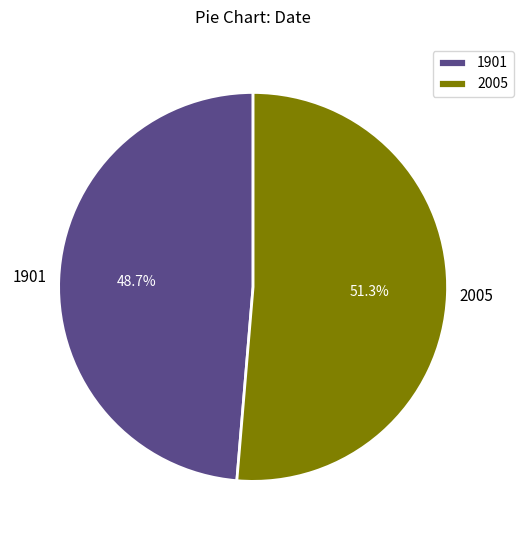

Count the number of slices in the pie.

2